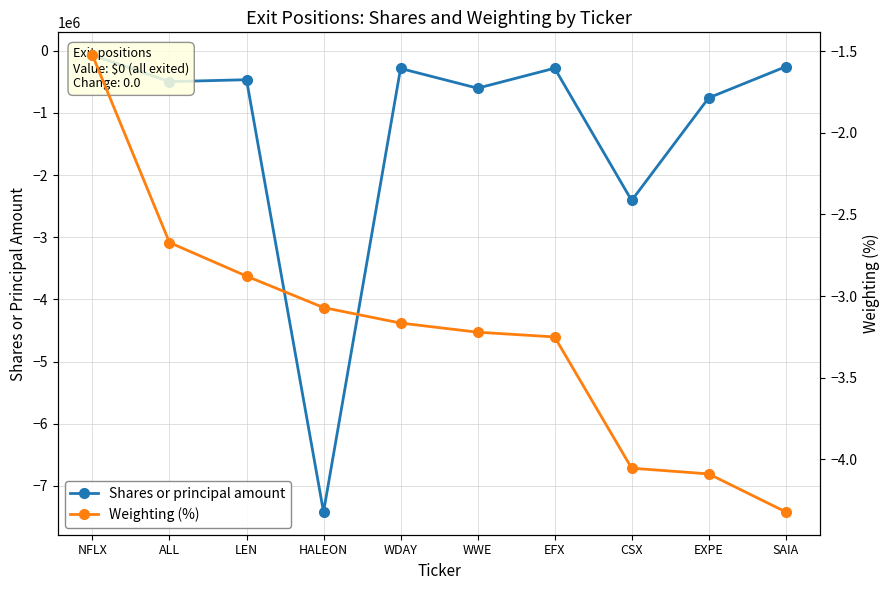

At how many categories does at least one series exceed -4860255?

10